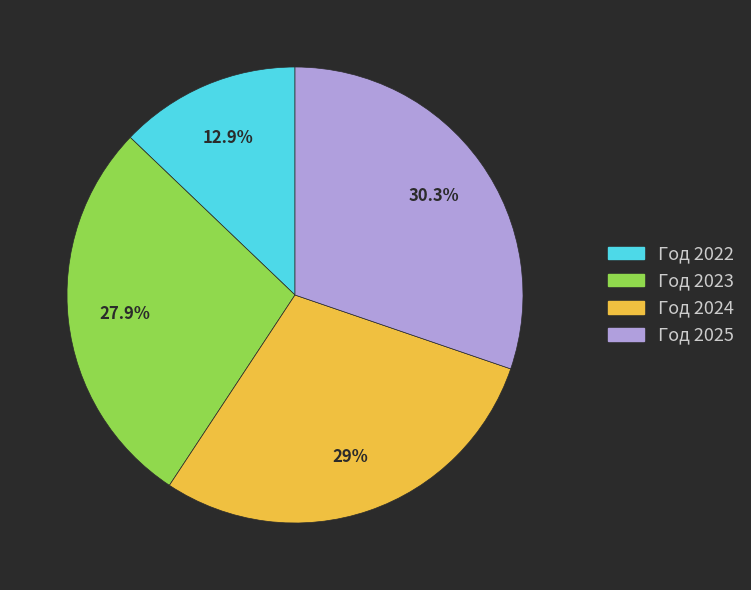

To the nearest percent, what portion does Год 2023 represent?

28%